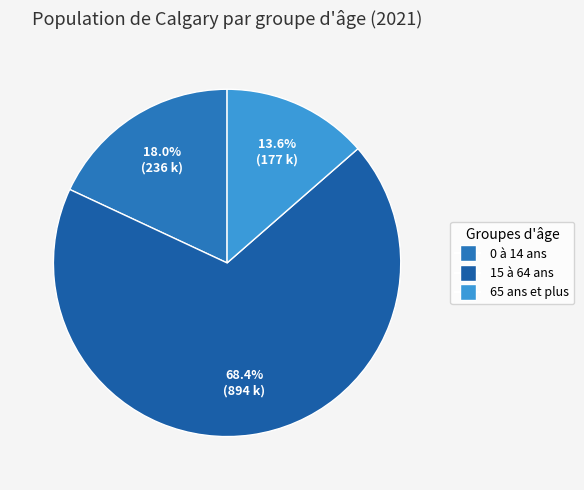

True or false: 65 ans et plus accounts for 7% of the total.

False